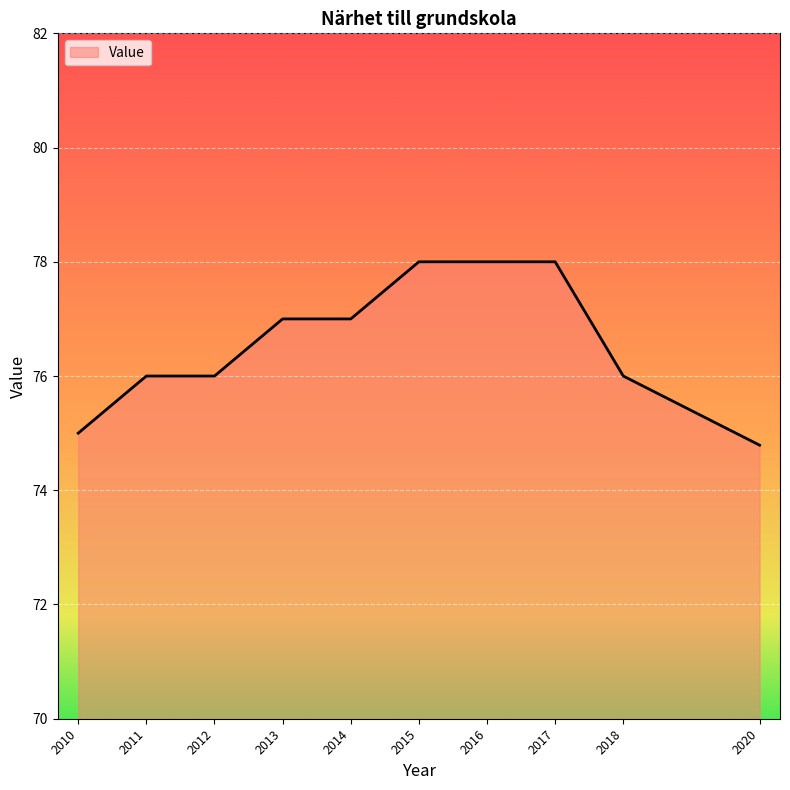

How many values are between 76 and 78?

8